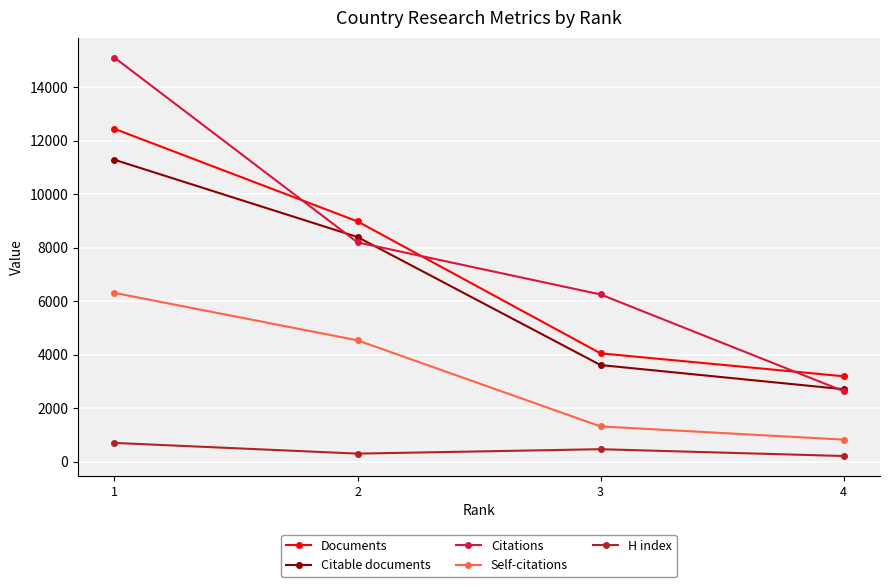

Reading left to right, list all the values displayed in this chart.

Documents: 12436	8977	4046	3189
Citable documents: 11280	8393	3608	2705
Citations: 15096	8193	6247	2635
Self-citations: 6305	4532	1315	821
H index: 698	298	463	209